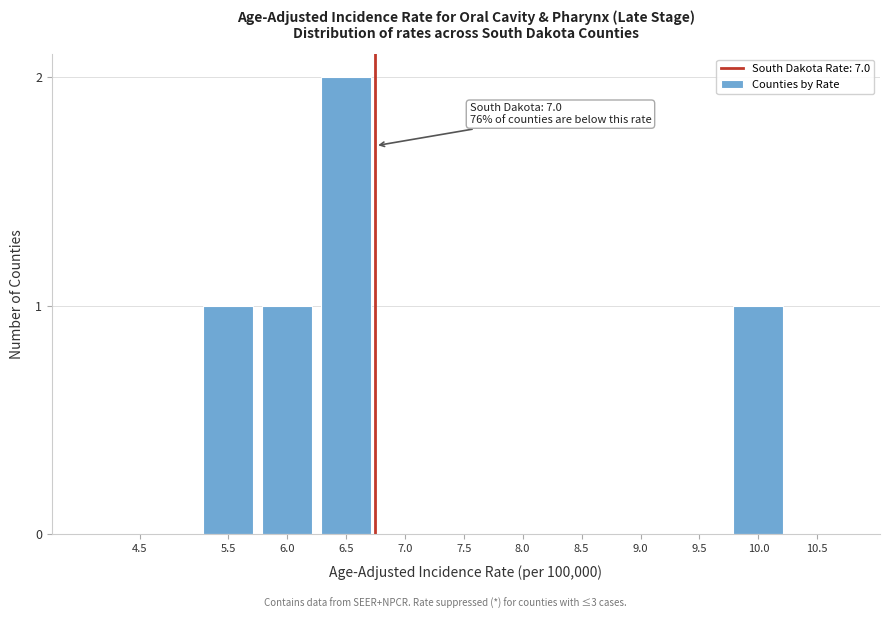

Reading left to right, list all the values displayed in this chart.

4.5=0	5.5=1	6.0=1	6.5=2	7.0=0	7.5=0	8.0=0	8.5=0	9.0=0	9.5=0	10.0=1	10.5=0